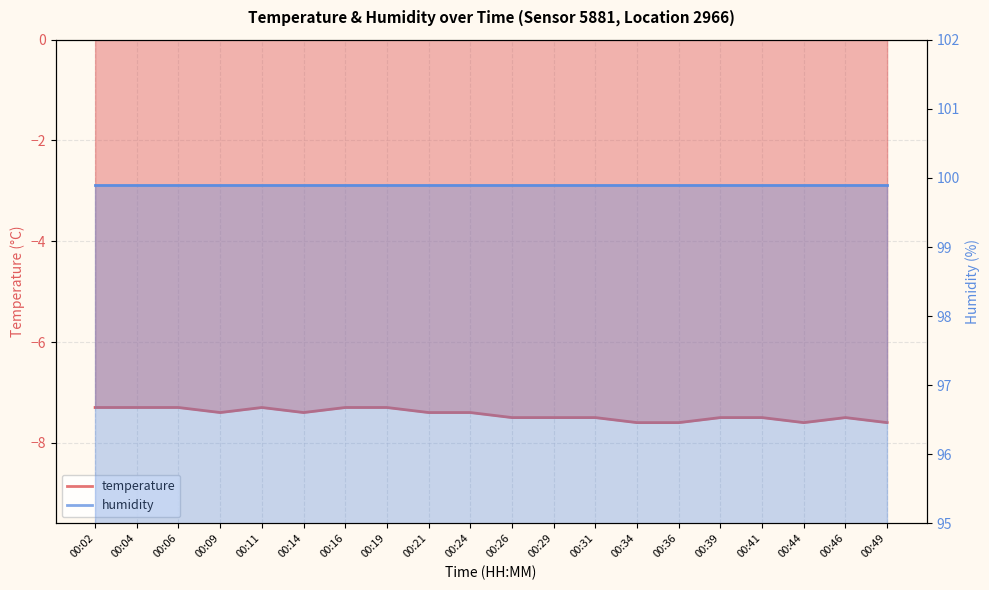

Reading left to right, extract all data points from this chart.

-7.3	-7.3	-7.3	-7.4	-7.3	-7.4	-7.3	-7.3	-7.4	-7.4	-7.5	-7.5	-7.5	-7.6	-7.6	-7.5	-7.5	-7.6	-7.5	-7.6